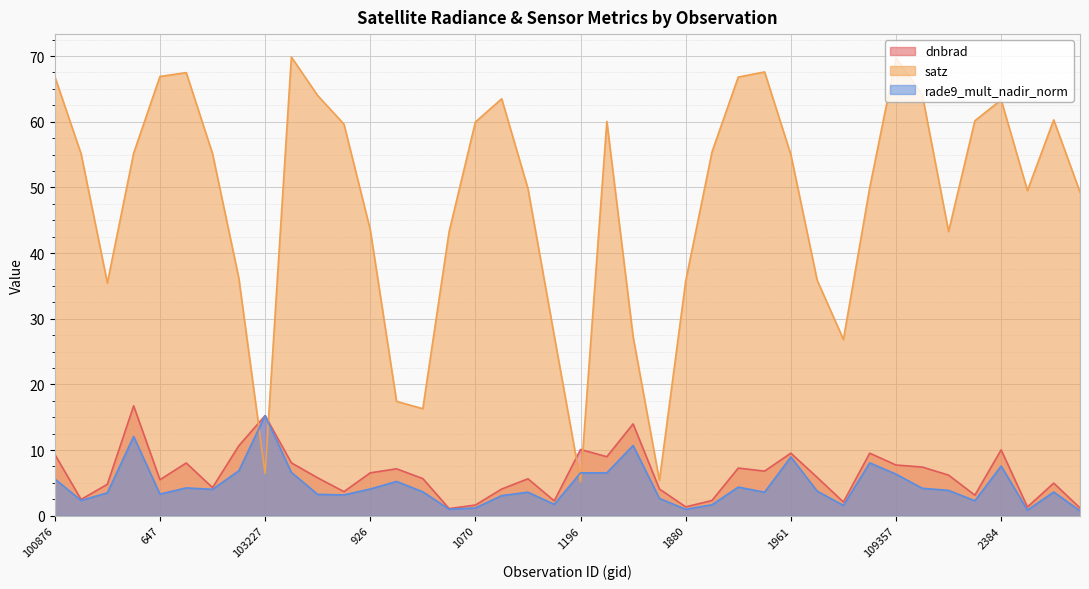

Reading right to left, extract all data points from this chart.

dnbrad: 3023=1.2	114275=5.0	110583=1.3	2384=10.0	110398=3.1	109705=6.2	2168=7.4	109357=7.7	2114=9.5	109170=2.1	108828=5.8	1961=9.5	108645=6.8	108481=7.3	108468=2.3	1880=1.4	1835=4.1	107945=14.0	1700=9.0	1196=10.1	104422=2.3	104304=5.6	104186=4.1	1070=1.6	104062=1.1	103946=5.7	103827=7.1	926=6.5	103592=3.7	103583=5.8	103474=8.1	103227=15.2	103109=10.7	102989=4.3	665=8.0	647=5.5	102861=16.7	102741=4.8	101003=2.5	100876=9.3
satz: 3023=49.3	114275=60.3	110583=49.5	2384=63.3	110398=60.1	109705=43.3	2168=64.1	109357=69.7	2114=49.9	109170=26.8	108828=35.9	1961=55.0	108645=67.6	108481=66.8	108468=55.4	1880=35.7	1835=5.4	107945=27.2	1700=60.0	1196=5.1	104422=27.4	104304=49.8	104186=63.5	1070=59.9	104062=43.2	103946=16.3	103827=17.4	926=43.6	103592=59.6	103583=64.0	103474=69.8	103227=6.5	103109=36.2	102989=55.1	665=67.5	647=66.9	102861=55.2	102741=35.4	101003=55.1	100876=66.9
rade9_mult_nadir_norm: 3023=0.8	114275=3.6	110583=0.8	2384=7.6	110398=2.3	109705=3.9	2168=4.2	109357=6.3	2114=8.1	109170=1.6	108828=3.8	1961=8.9	108645=3.6	108481=4.4	108468=1.7	1880=1.0	1835=2.6	107945=10.7	1700=6.5	1196=6.5	104422=1.7	104304=3.6	104186=3.1	1070=1.2	104062=1.0	103946=3.6	103827=5.2	926=4.1	103592=3.2	103583=3.3	103474=6.6	103227=15.2	103109=6.8	102989=4.0	665=4.2	647=3.3	102861=12.1	102741=3.5	101003=2.3	100876=5.6